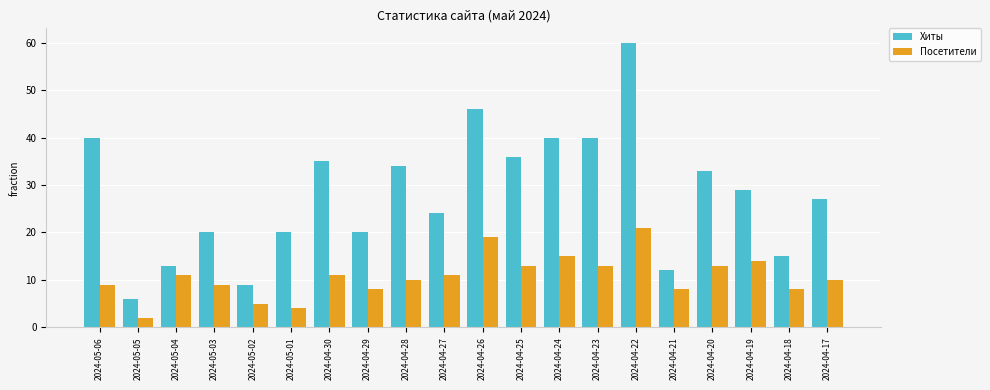

What is the difference between the second highest and minimum values in the Хиты series?

40